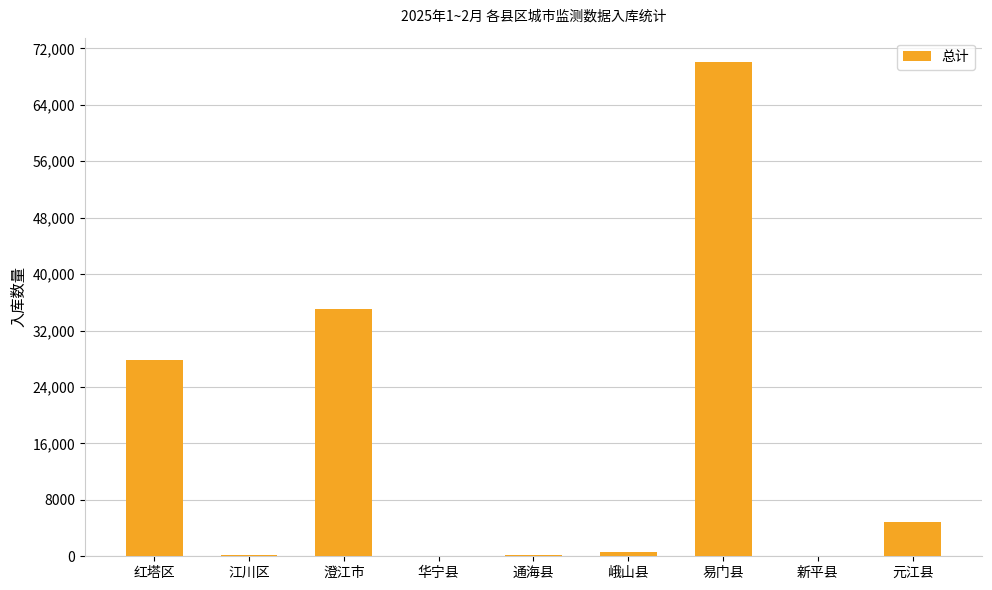

Between 澄江市 and 通海县, which is larger?

澄江市